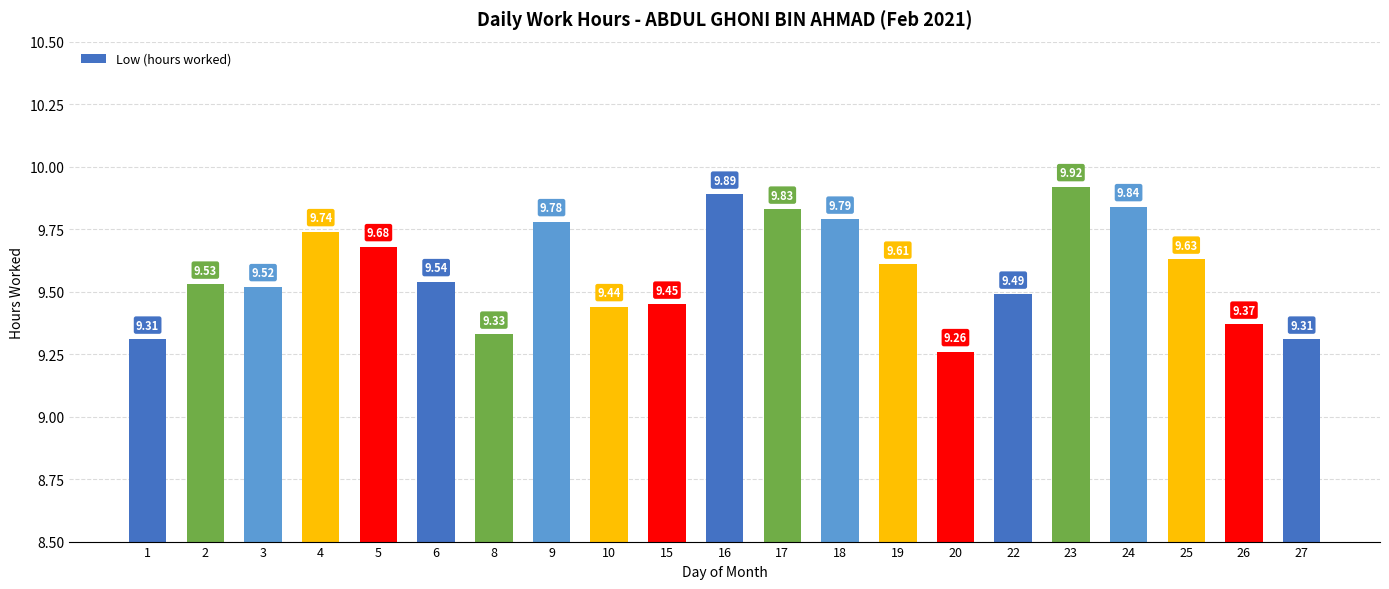

What is the value of the 11th bar from the left?

9.9